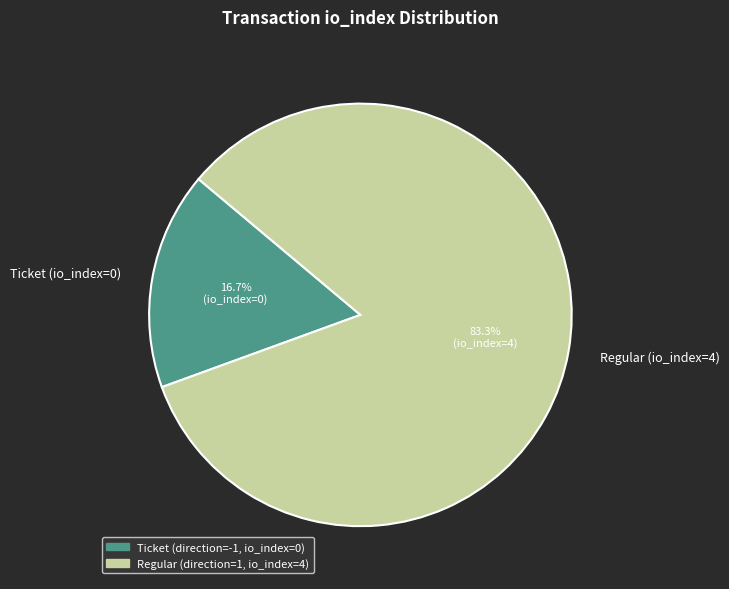

What percentage do Ticket (io_index=0) and Regular (io_index=4) together represent?

100.0%